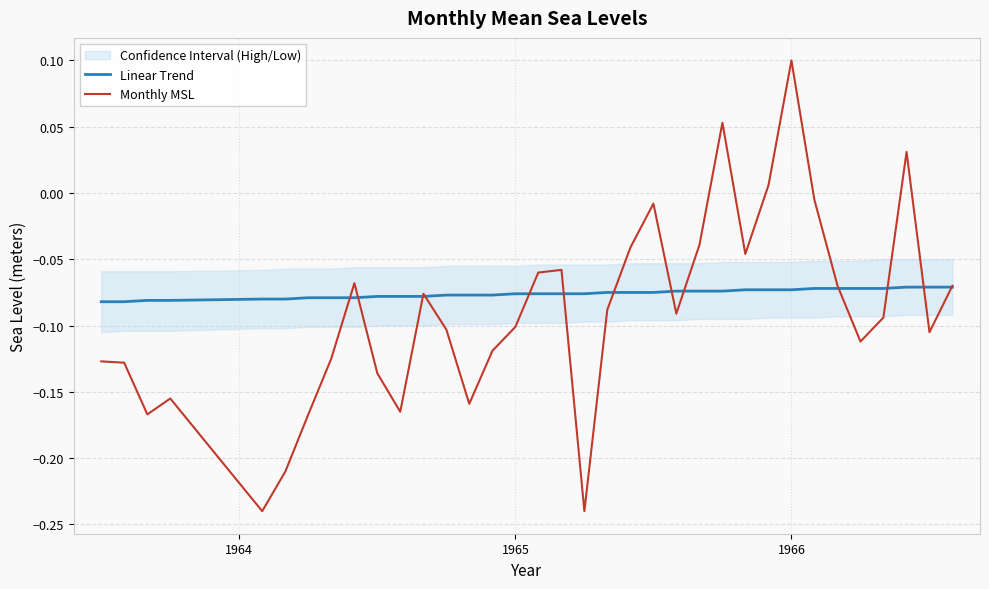

Is the value of Monthly MSL at 27 greater than the value of Linear Trend at 32?

Yes